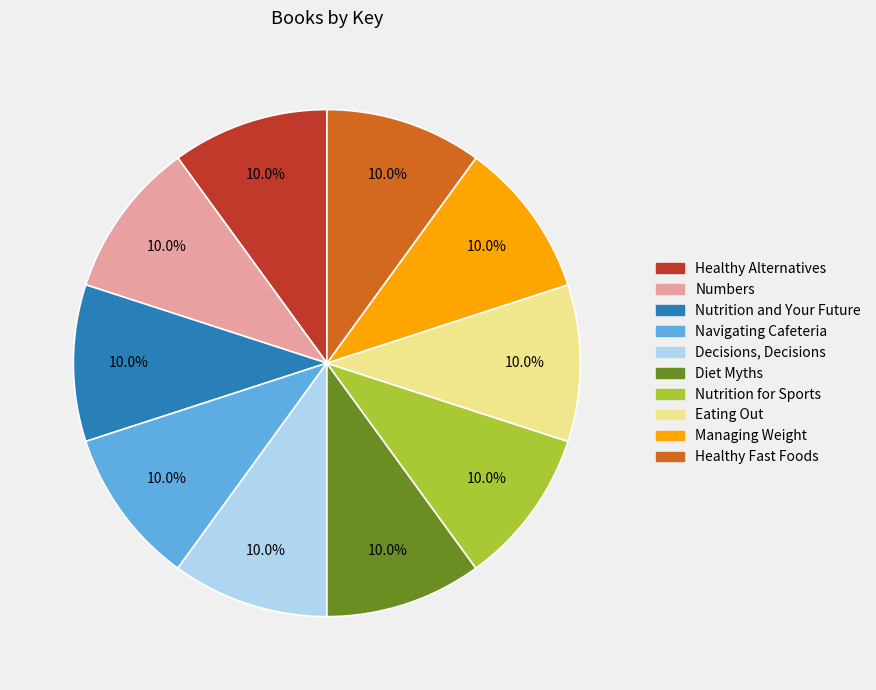

Combined, what portion of the pie is Eating Out and Navigating Cafeteria?

20.0%